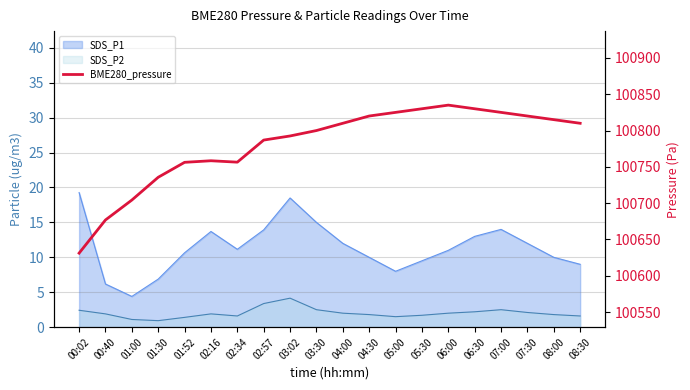

True or false: the data shows 42358.6 at 06:00.

False